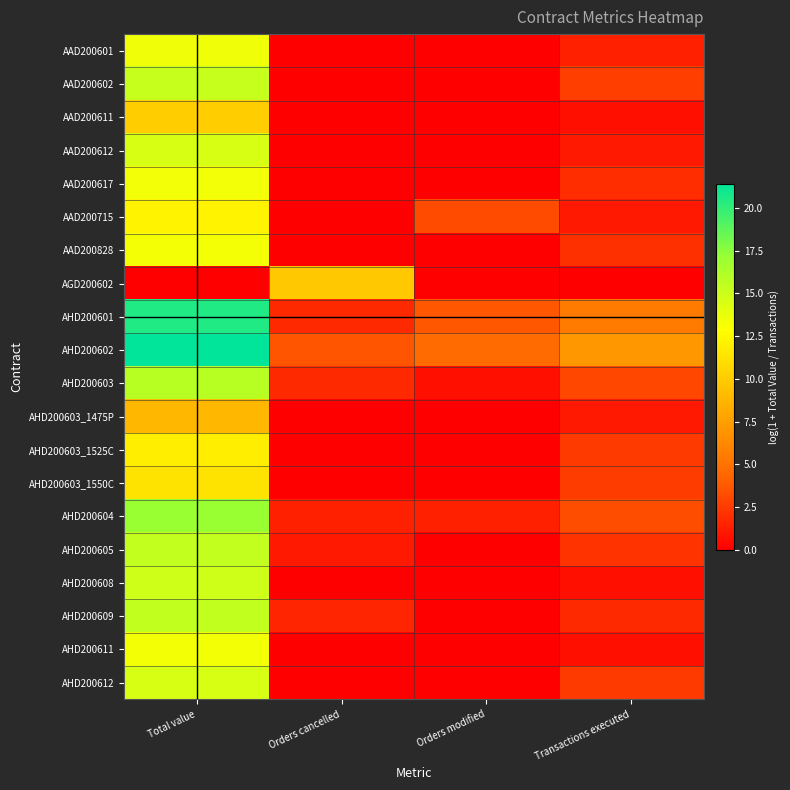

Which series has the largest total across all categories?

AHD200602